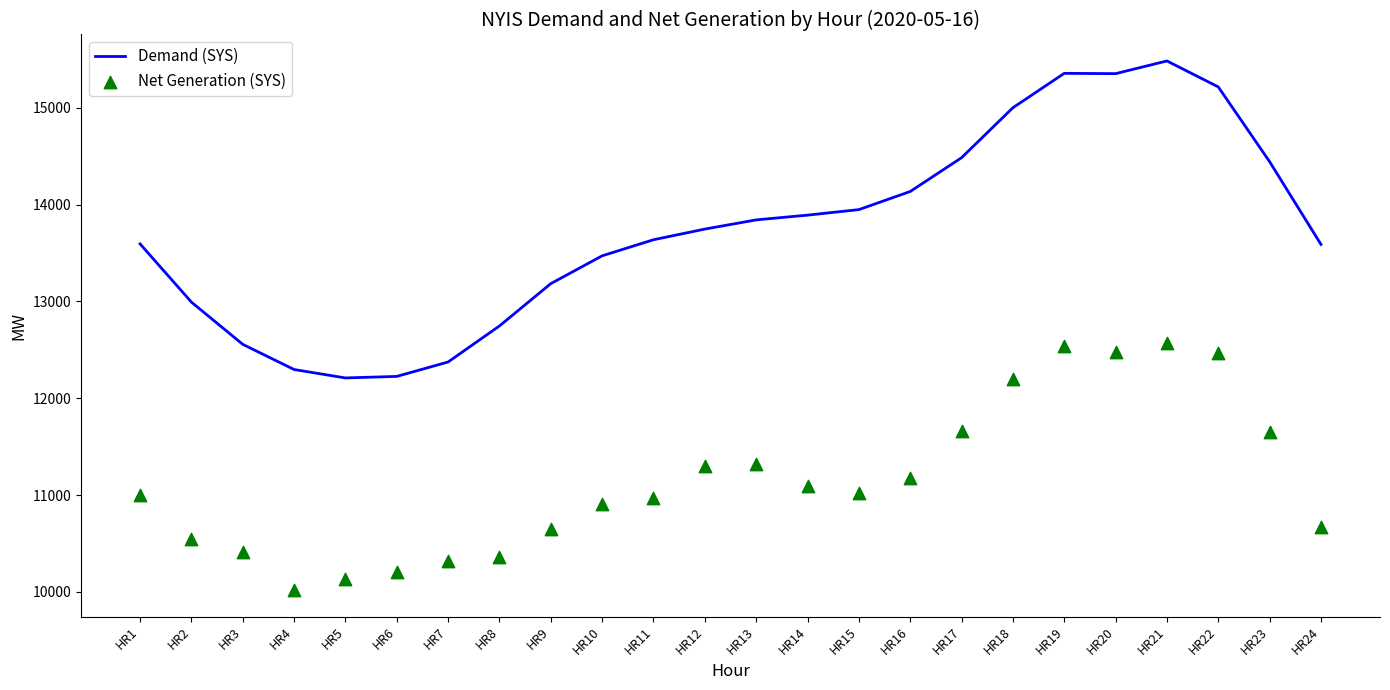

At which category is the sum across all series the highest?

HR21